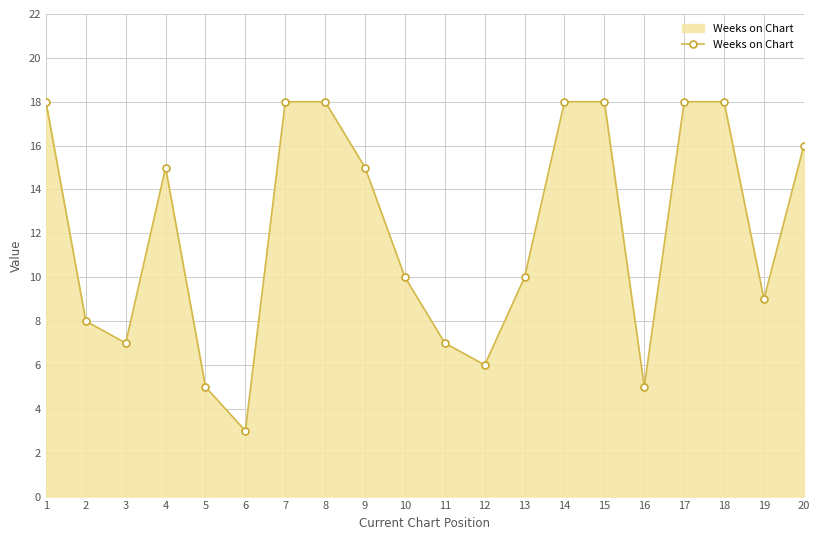

What is the sum of the values at 6 and 1?

21